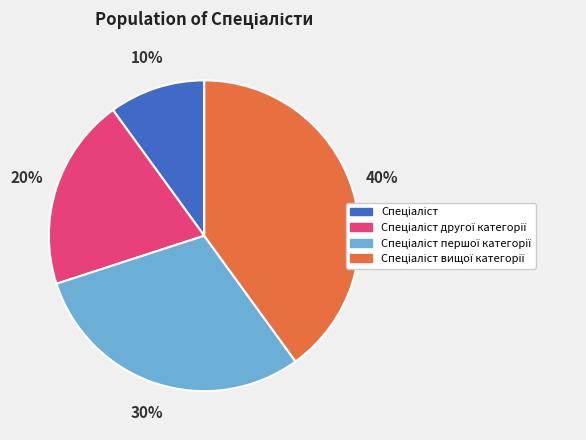

Does any single category account for the majority?

No